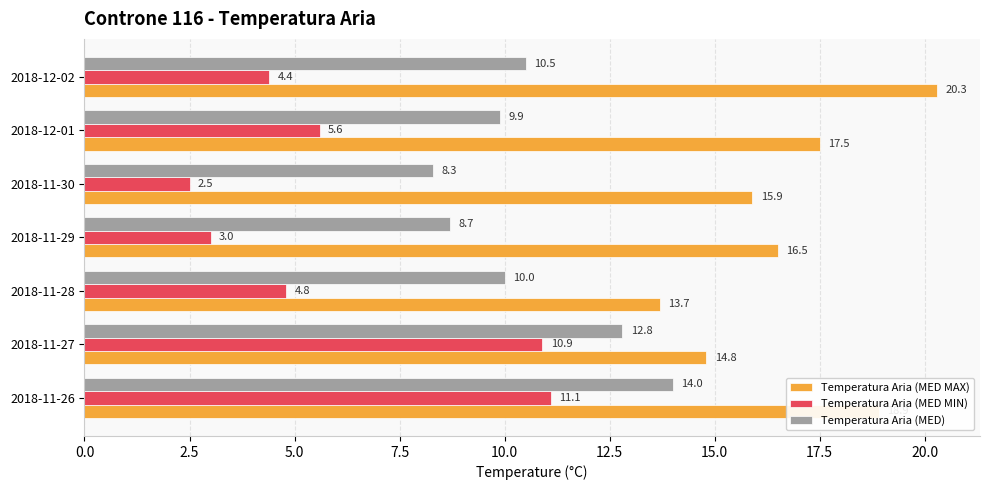

The value of Temperatura Aria (MED MAX) at 2018-11-26 is 18.9. True or false?

True